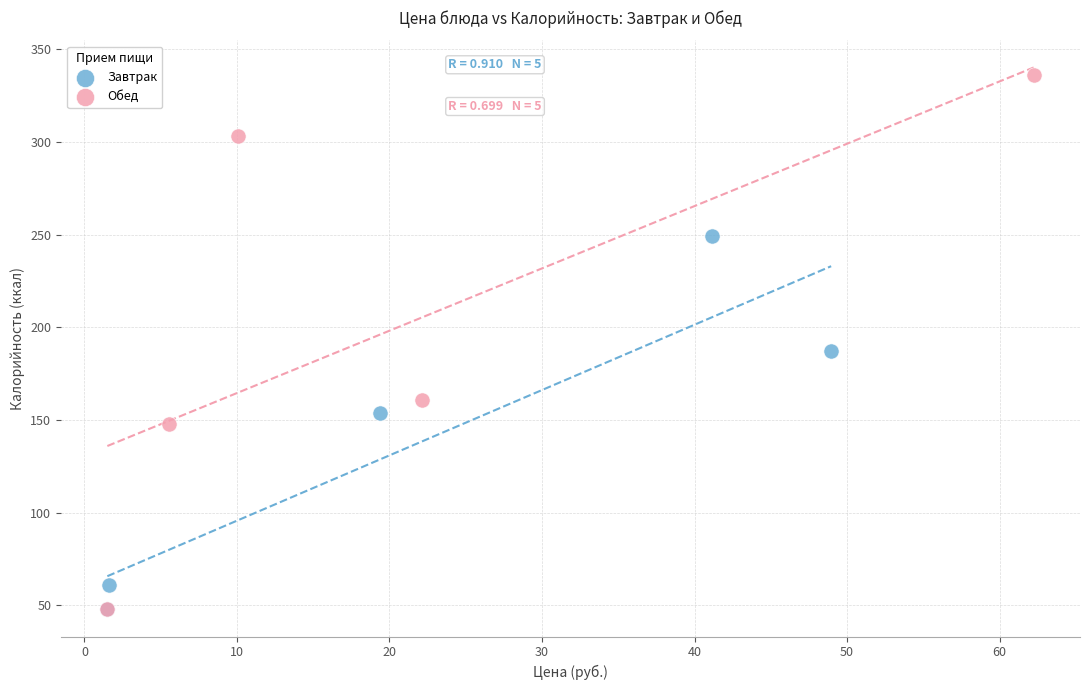

Which series has the widest spread of Y values?

Обед